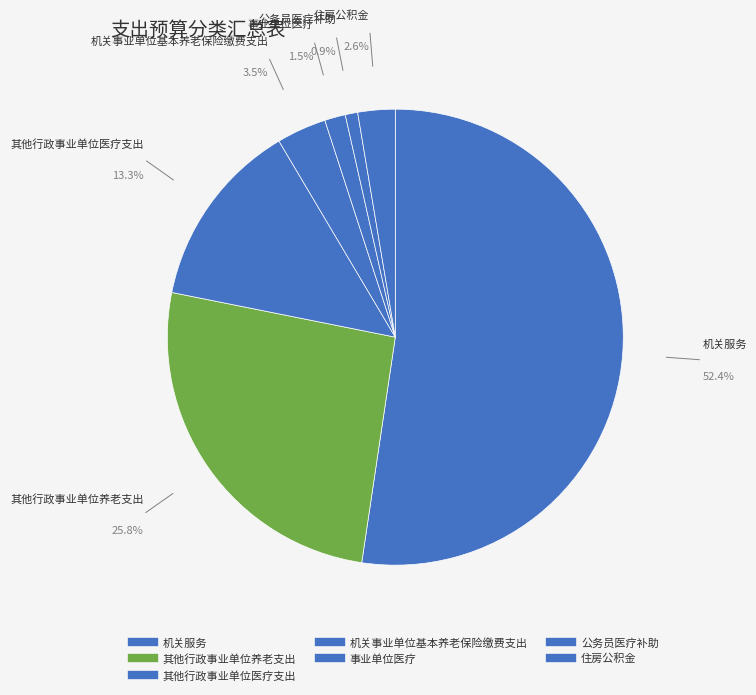

To the nearest percent, what percentage of the pie is 机关服务?

52%